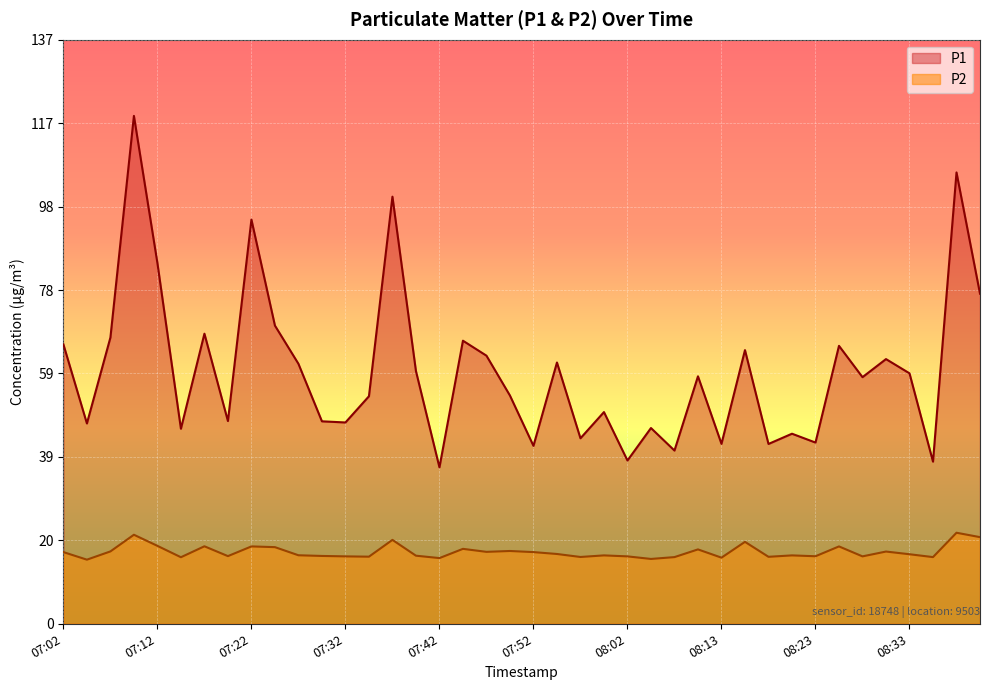

At which category does the chart reach its peak across all series?

07:09